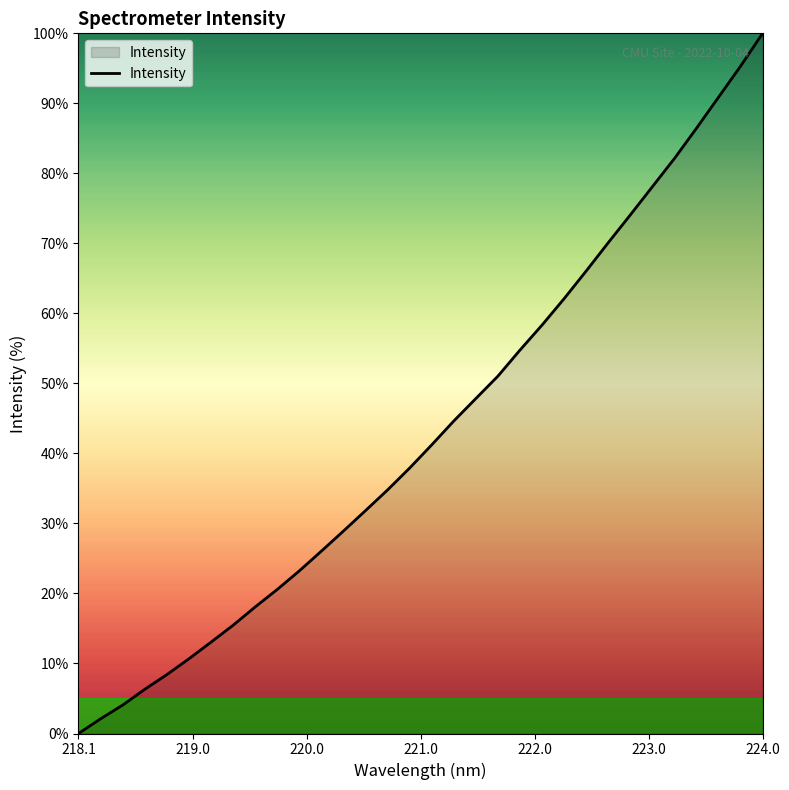

What is the maximum value shown in the chart?

100.0